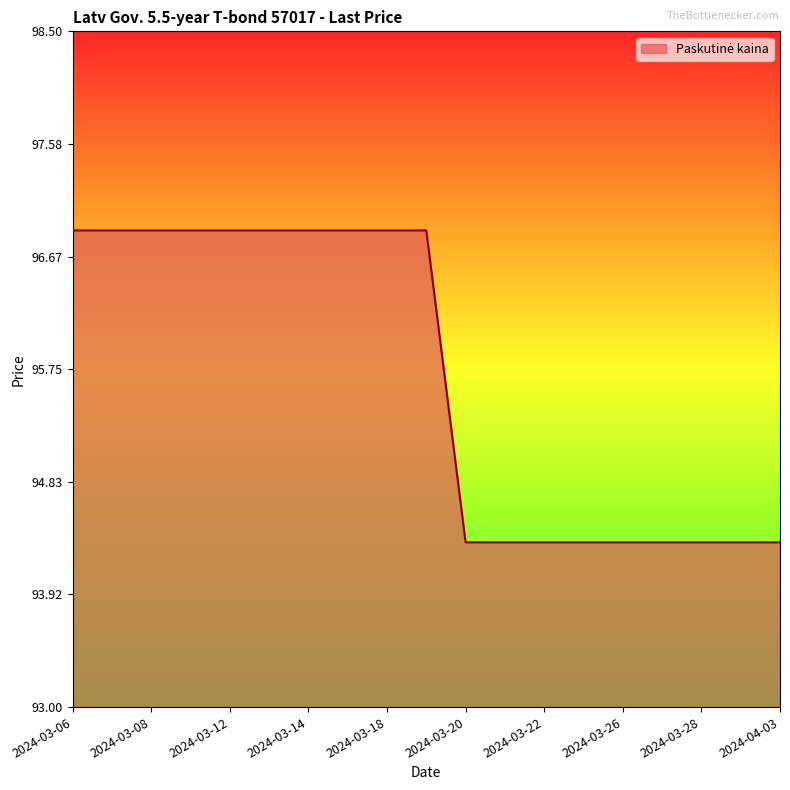

What is the minimum value shown in the chart?

94.3